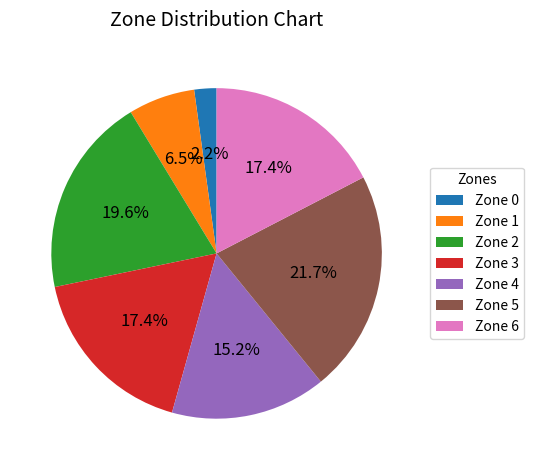

Is there a majority slice in this chart?

No